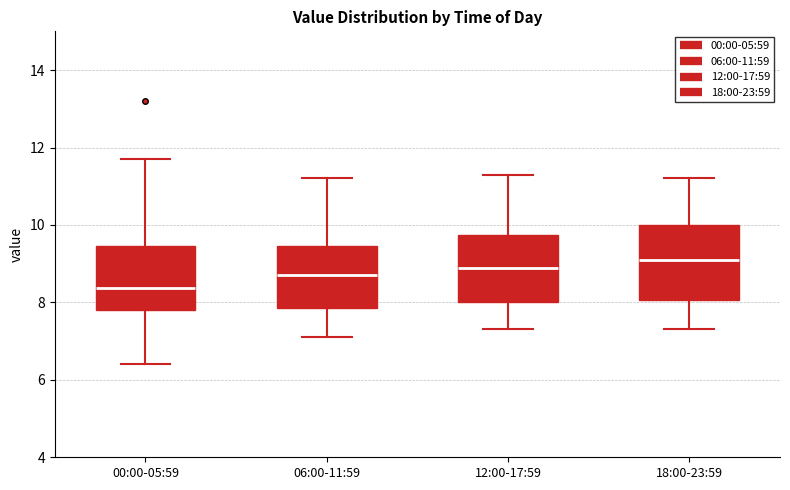

Where is the upper edge of the box for 18:00-23:59 on the y-axis? The values are not printed on the chart, so give them approximately, as read against the axis.

10.0